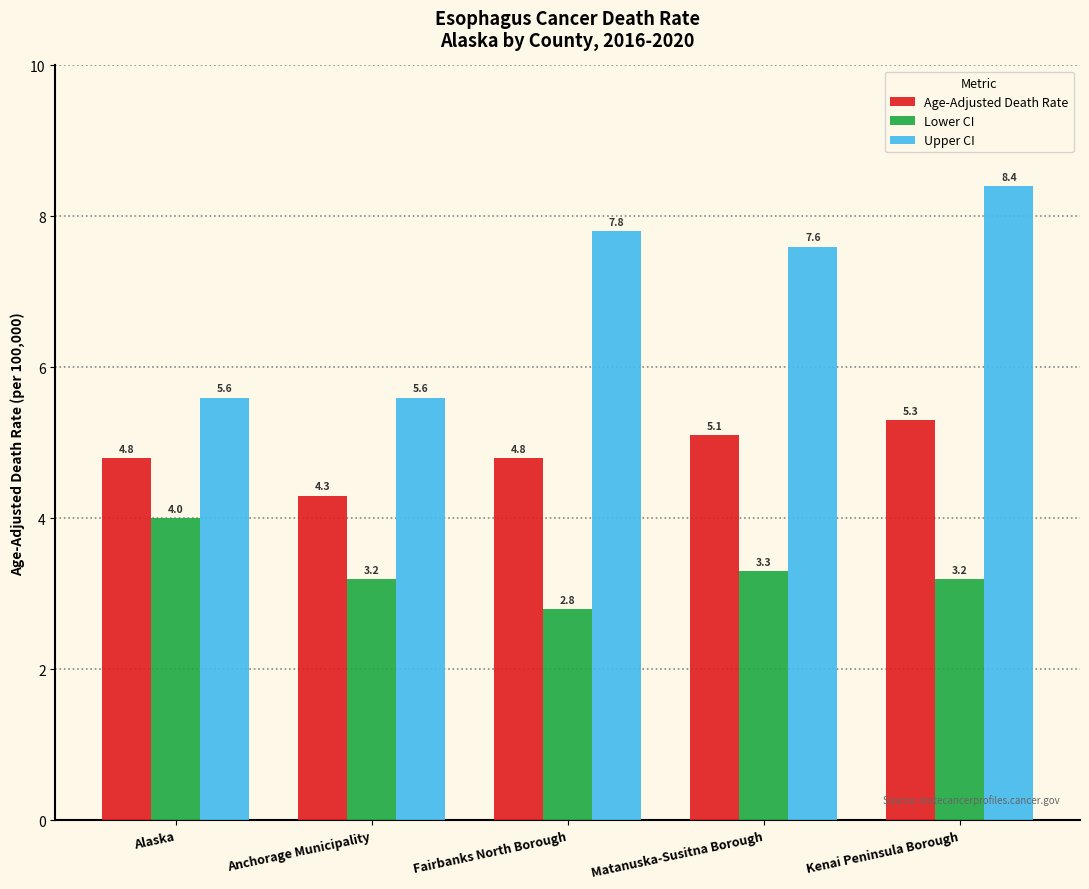

At which category is the sum across all series the highest?

Kenai Peninsula Borough